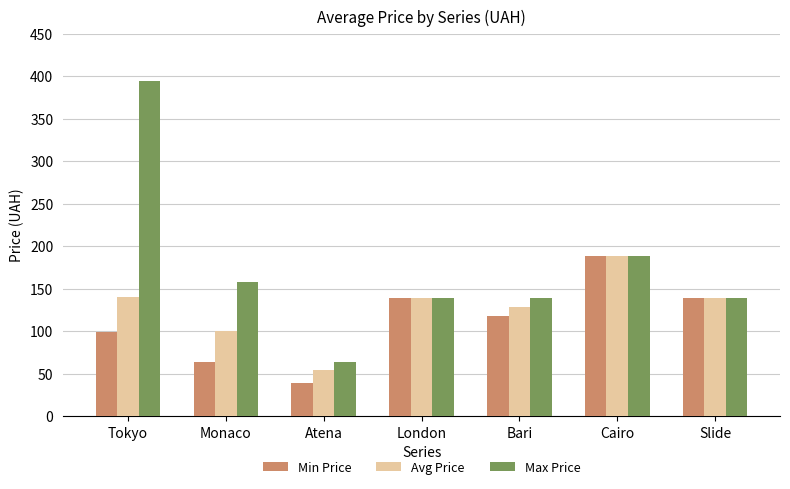

What is the label of the 4th bar from the left?

London